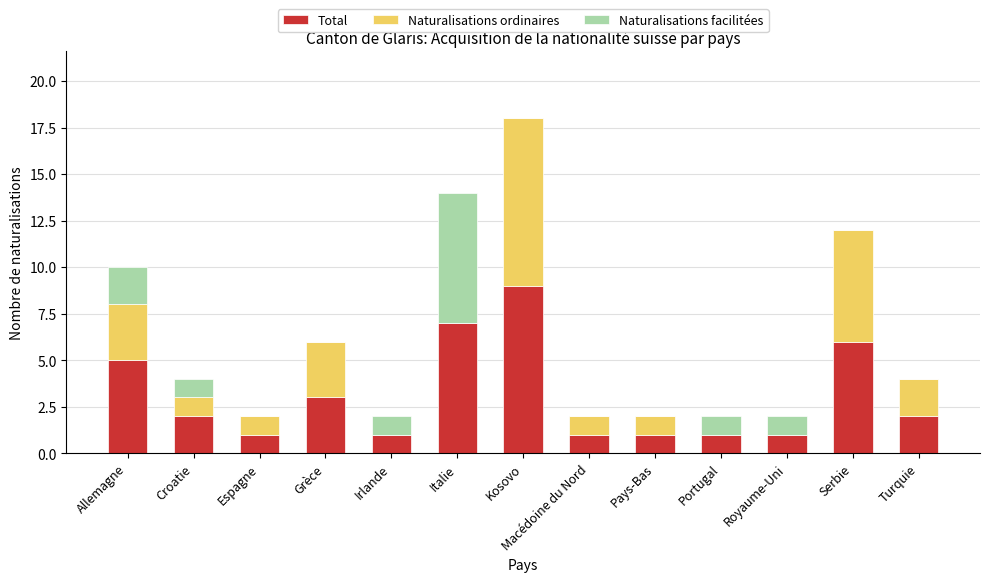

Which category has the highest value in the Total series?

Kosovo